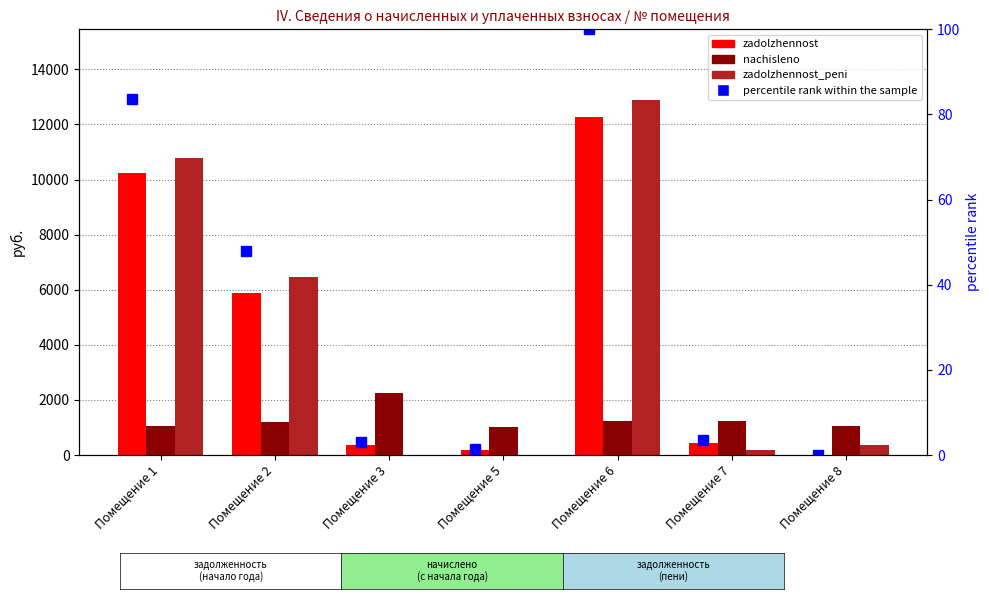

Reading left to right, what are all the values shown in this chart?

zadolzhennost: 10252.5	5872.9	375.1	172.4	12265.8	424.5	0.0
nachisleno: 1045.3	1216.4	2250.6	1034.2	1220.2	1220.2	1049.0
zadolzhennost_peni: 10775.1	6481.2	0.0	0.0	12875.9	203.0	349.7
percentile rank within the sample: 83.6	47.9	3.1	1.4	100.0	3.5	0.0